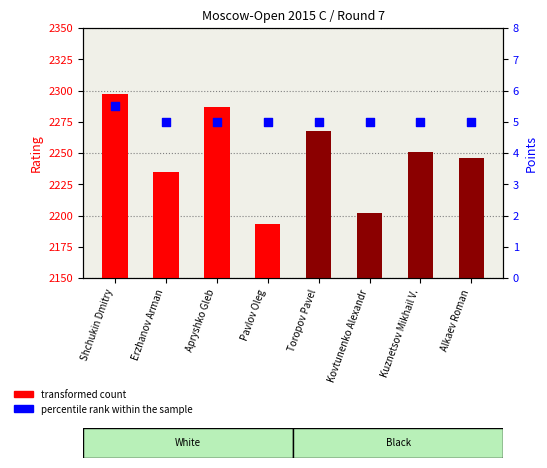

What is the total value across all series at Alkaev Roman?

2251.0